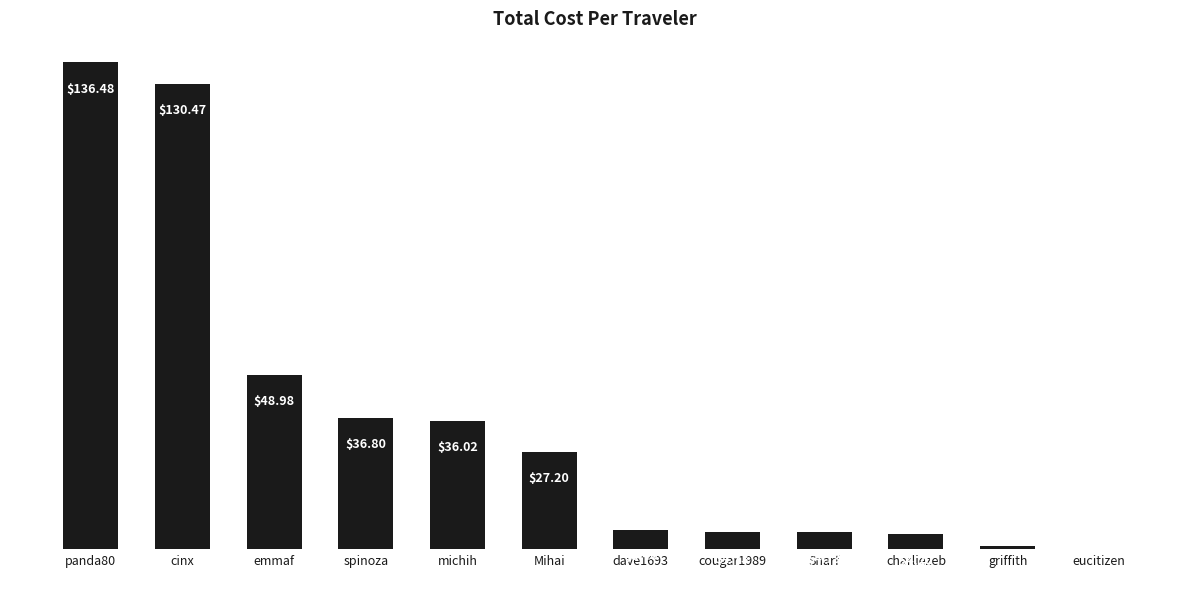

Where does the data first go above 27?

panda80